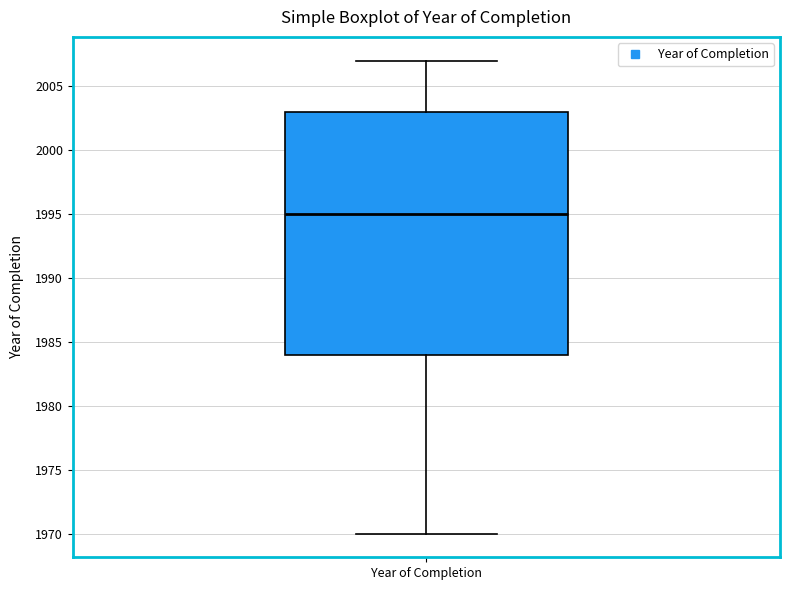

Transcribe this box plot: give where the median line is, the range the box spans, and where the two whiskers end, as read against the y-axis. The values are not printed on the chart, so give them approximately, as read against the axis.

median 1995, box 1984 to 2003, whiskers 1970 to 2007